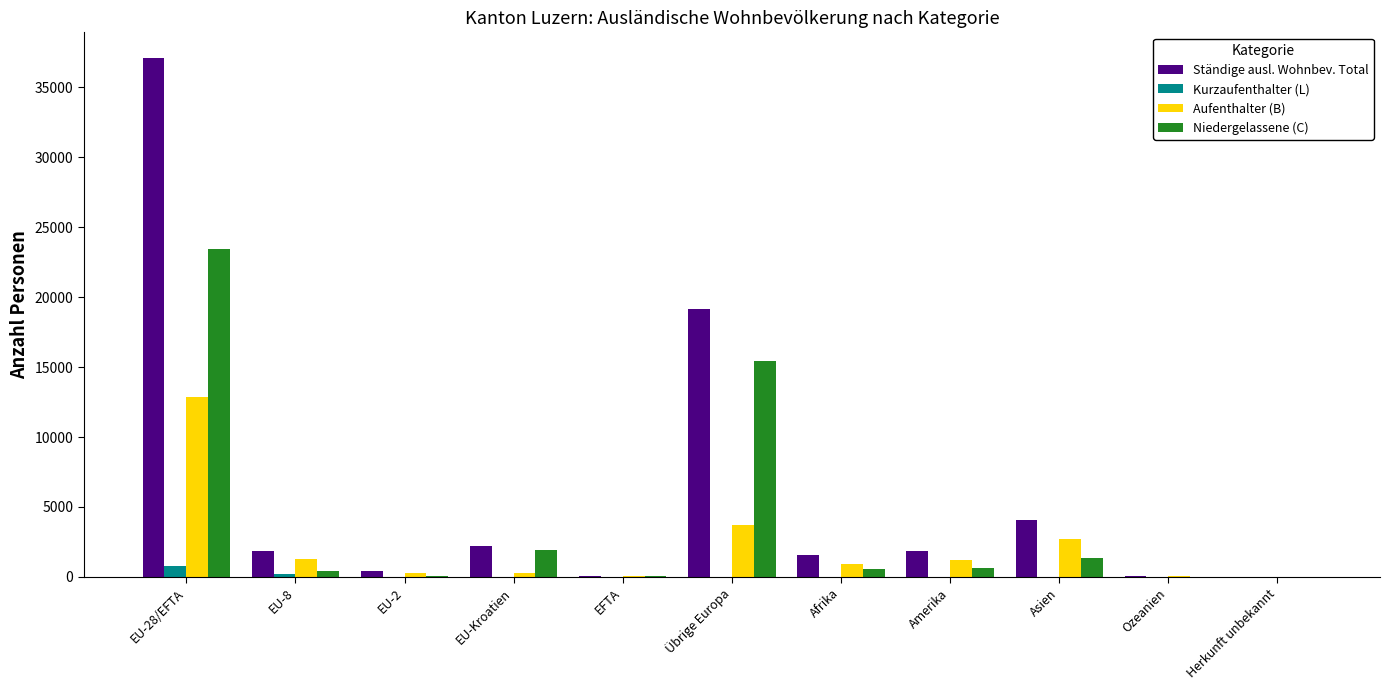

True or false: Niedergelassene (C) has a value of 6394 at Übrige Europa.

False